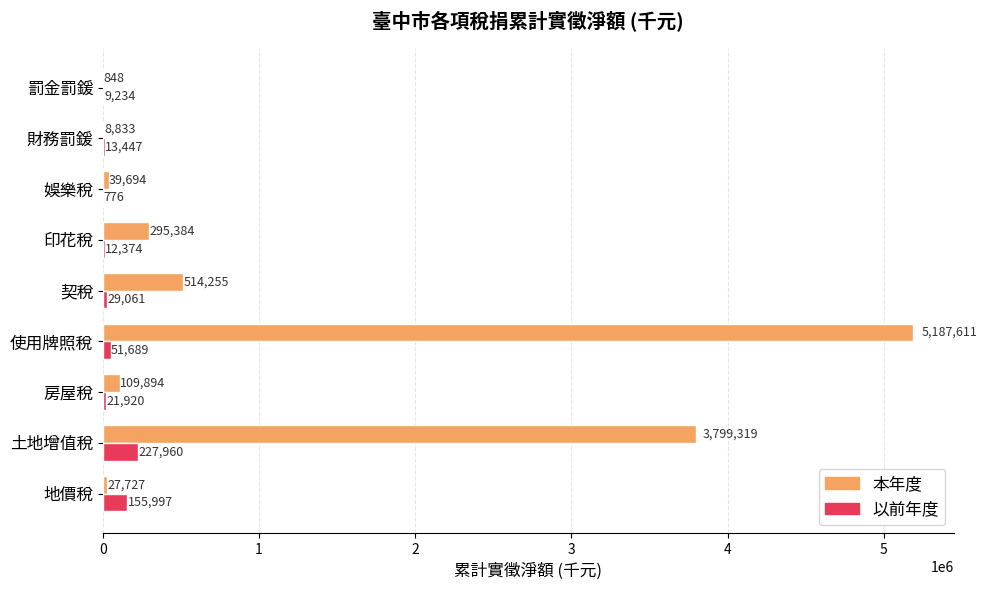

The value of 以前年度 at 財務罰鍰 is 13447.5. True or false?

True